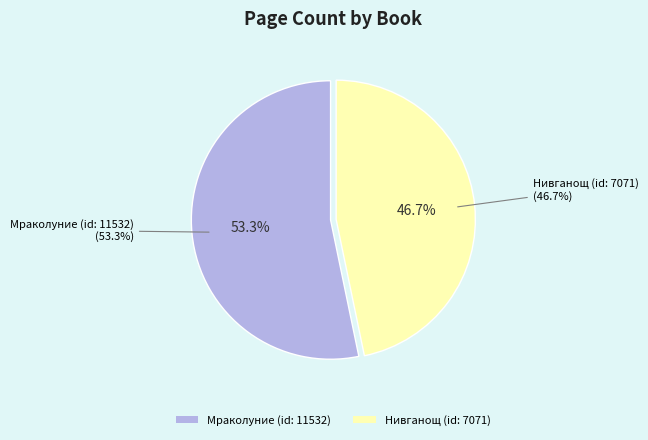

Which slice represents more than half of the pie?

Мраколуние (id: 11532)